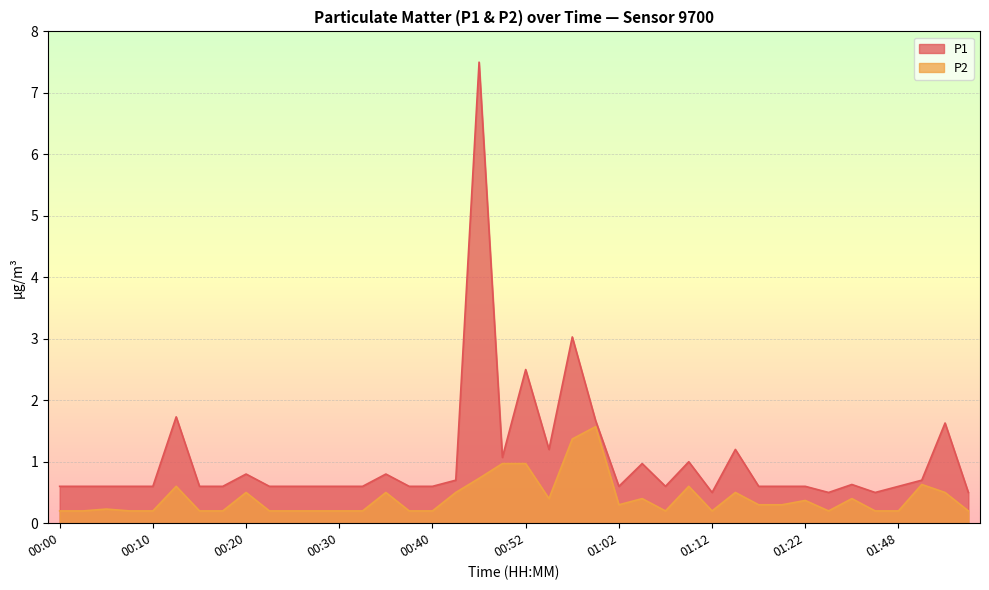

Reading left to right, extract all data points from this chart.

P1: 00:00=0.6	00:03=0.6	00:05=0.6	00:08=0.6	00:10=0.6	00:13=1.7	00:15=0.6	00:18=0.6	00:20=0.8	00:23=0.6	00:25=0.6	00:27=0.6	00:30=0.6	00:32=0.6	00:35=0.8	00:37=0.6	00:40=0.6	00:42=0.7	00:45=7.5	00:50=1.1	00:52=2.5	00:55=1.2	00:57=3.0	01:00=1.7	01:02=0.6	01:05=1.0	01:07=0.6	01:09=1.0	01:12=0.5	01:14=1.2	01:17=0.6	01:19=0.6	01:22=0.6	01:32=0.5	01:43=0.6	01:45=0.5	01:48=0.6	01:51=0.7	01:53=1.6	01:56=0.5
P2: 00:00=0.2	00:03=0.2	00:05=0.2	00:08=0.2	00:10=0.2	00:13=0.6	00:15=0.2	00:18=0.2	00:20=0.5	00:23=0.2	00:25=0.2	00:27=0.2	00:30=0.2	00:32=0.2	00:35=0.5	00:37=0.2	00:40=0.2	00:42=0.5	00:45=0.7	00:50=1.0	00:52=1.0	00:55=0.4	00:57=1.4	01:00=1.6	01:02=0.3	01:05=0.4	01:07=0.2	01:09=0.6	01:12=0.2	01:14=0.5	01:17=0.3	01:19=0.3	01:22=0.4	01:32=0.2	01:43=0.4	01:45=0.2	01:48=0.2	01:51=0.6	01:53=0.5	01:56=0.2